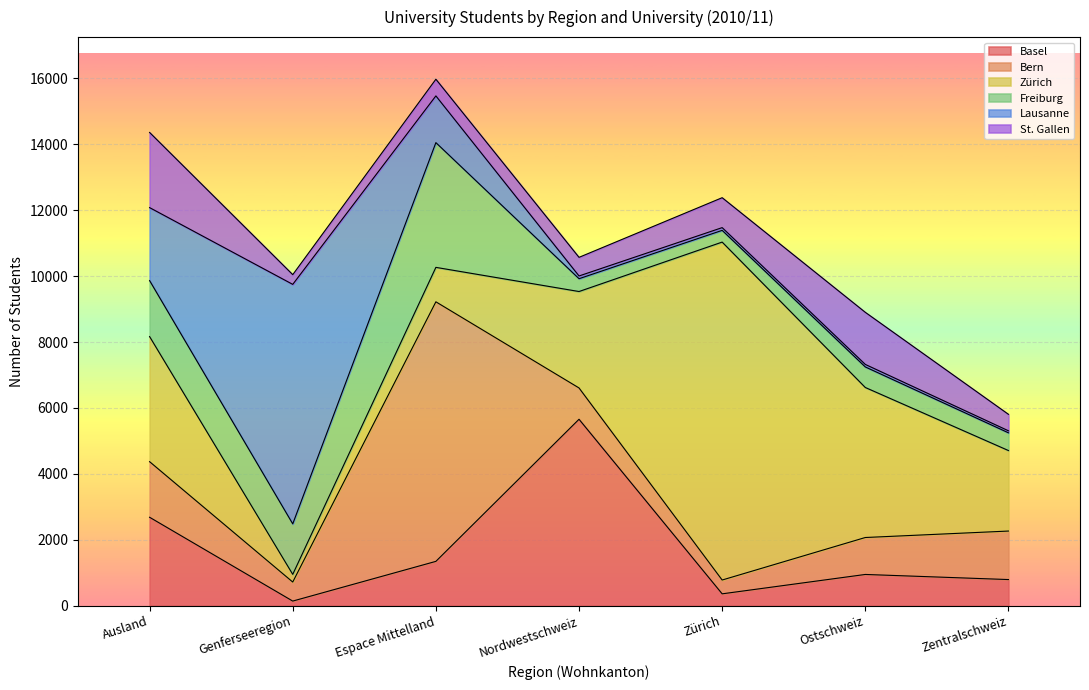

Rank the series at Ausland from highest to lowest value.

Zürich, Basel, St. Gallen, Lausanne, Freiburg, Bern